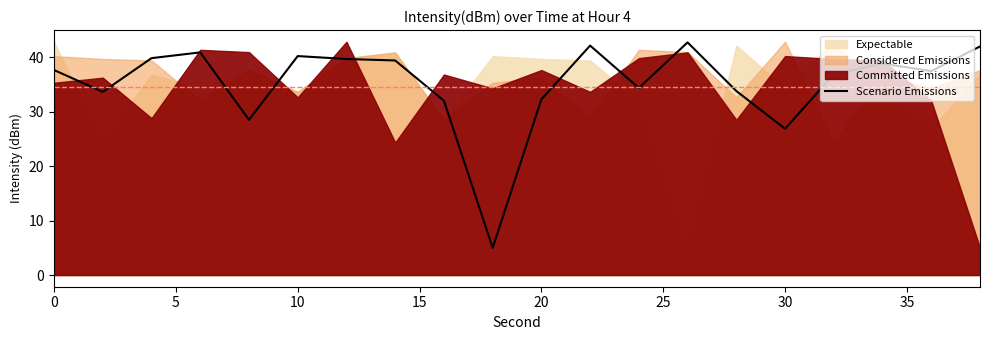

What is the highest value of the Scenario Emissions series?

42.7